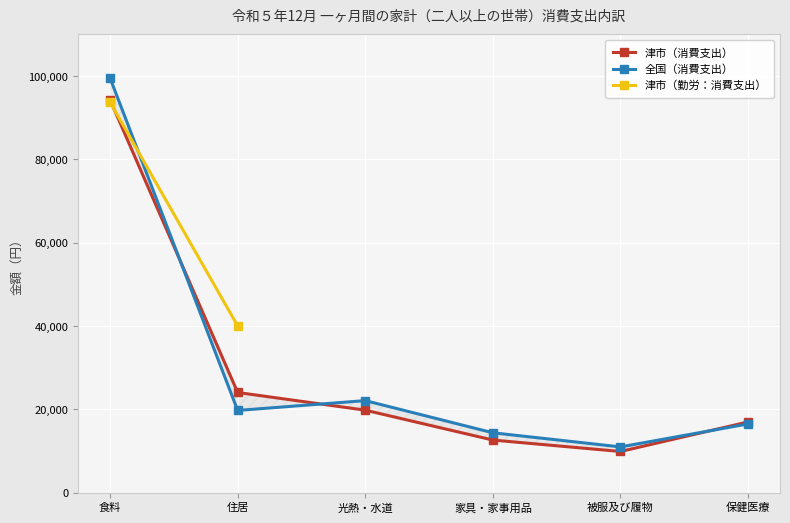

Does the chart display data point markers on the line(s)?

Yes